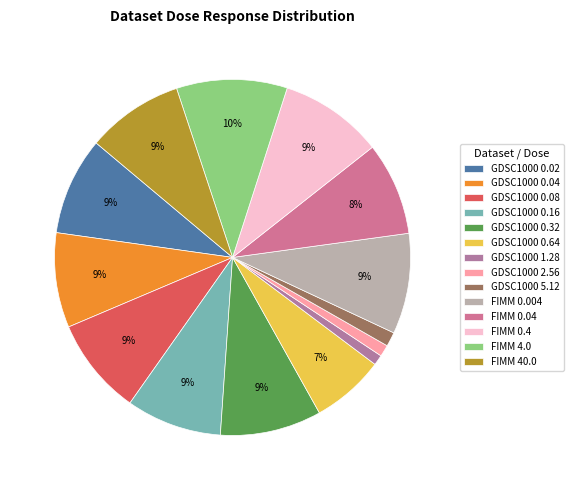

Does GDSC1000 0.04 account for over 50% of the chart?

No